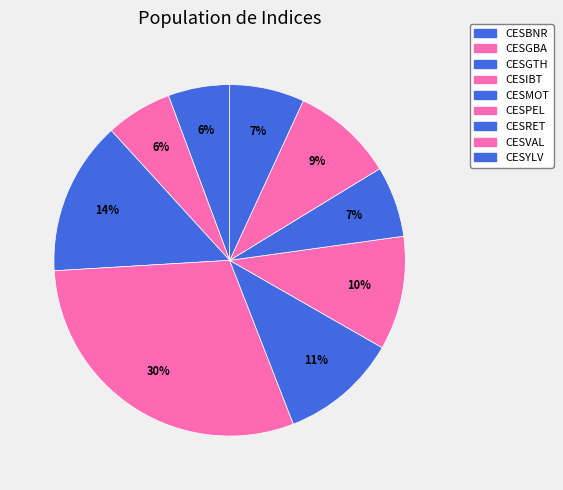

True or false: CESMOT accounts for 11% of the total.

True